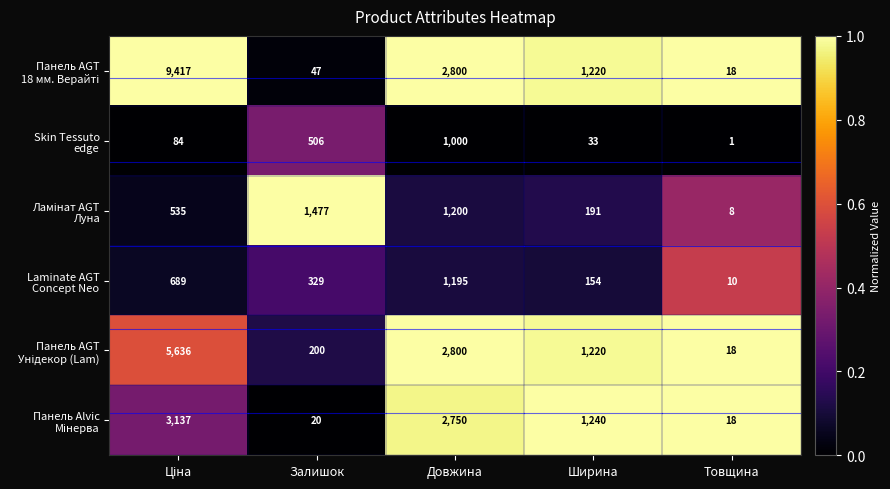

What is the total value across all series at Ширина?

4058